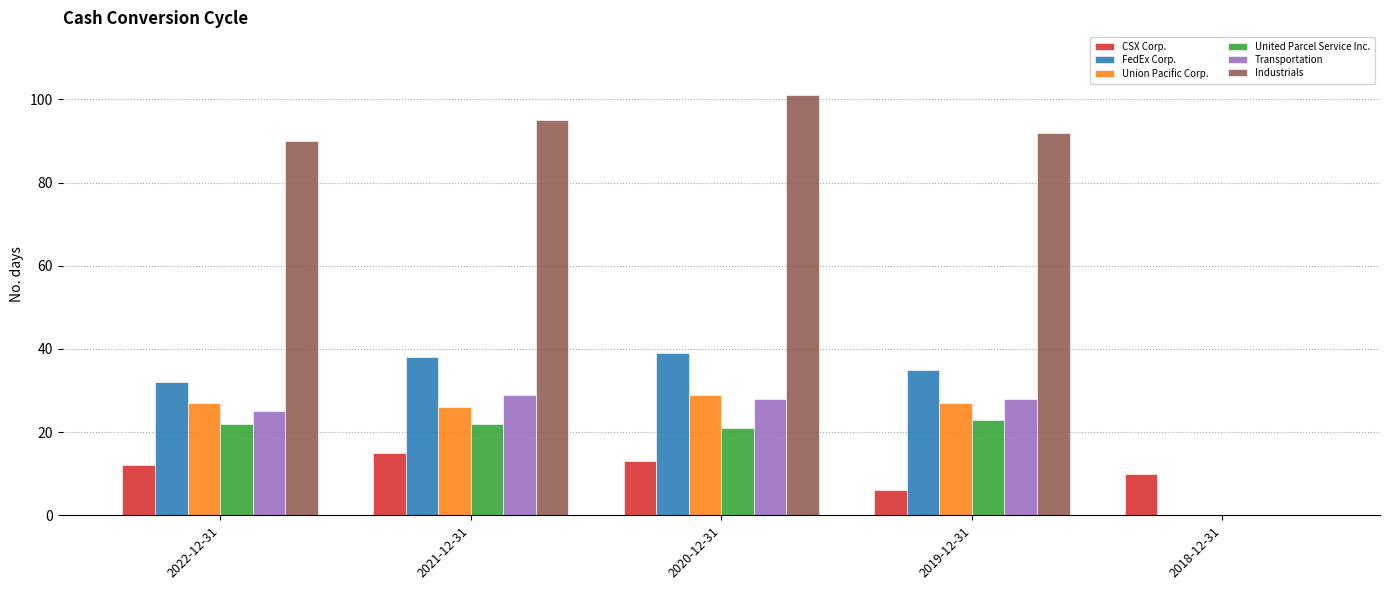

Is it true that United Parcel Service Inc. equals 30 at 2022-12-31?

False